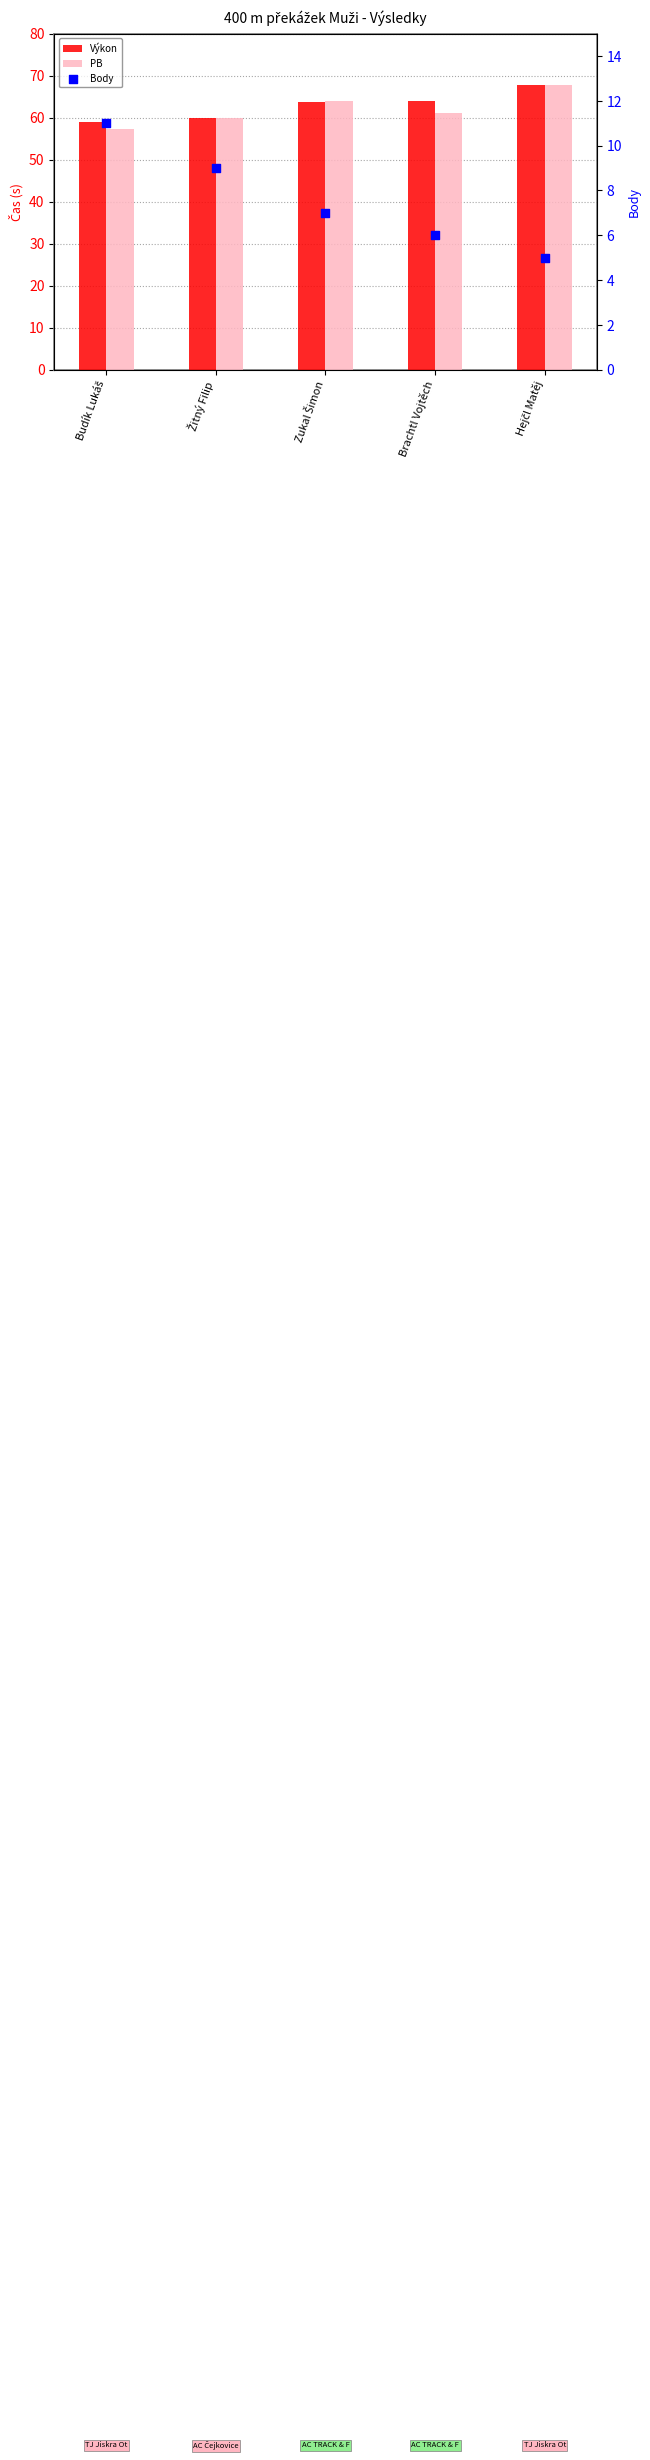

Which series has the largest total across all categories?

Výkon